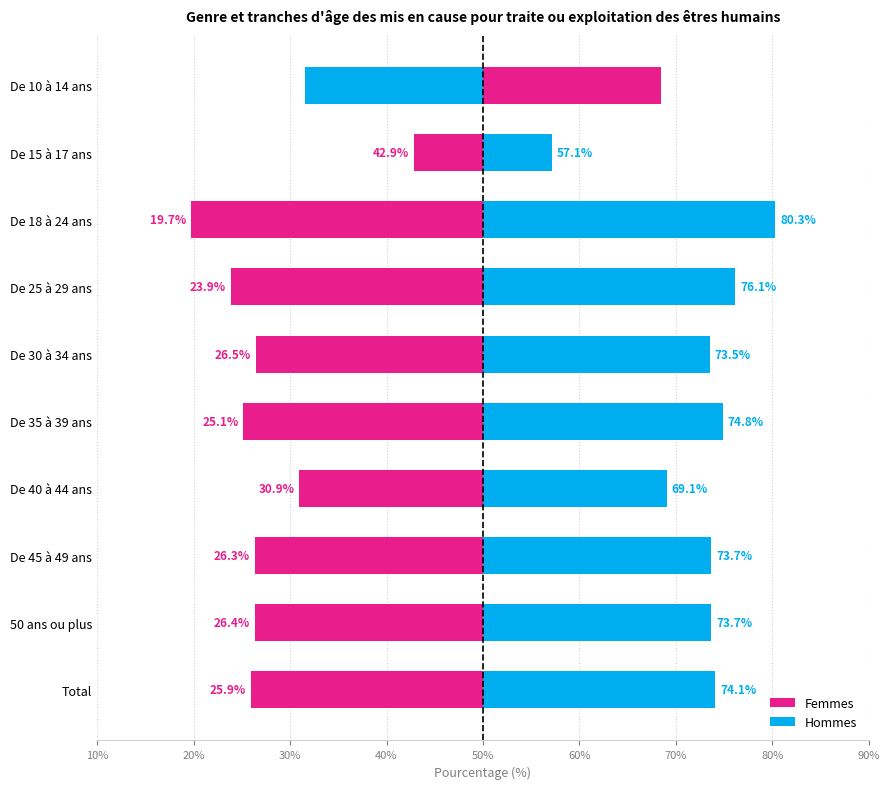

The Hommes series shows 11.0 at De 40 à 44 ans. True or false?

False